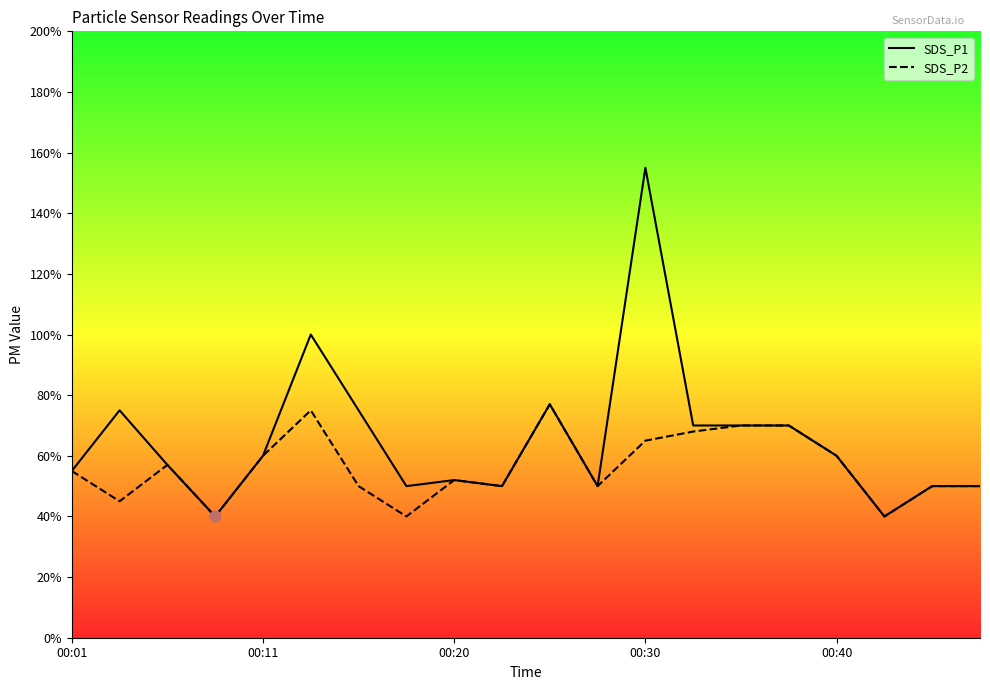

Which series has the largest Y range (max minus min)?

SDS_P1